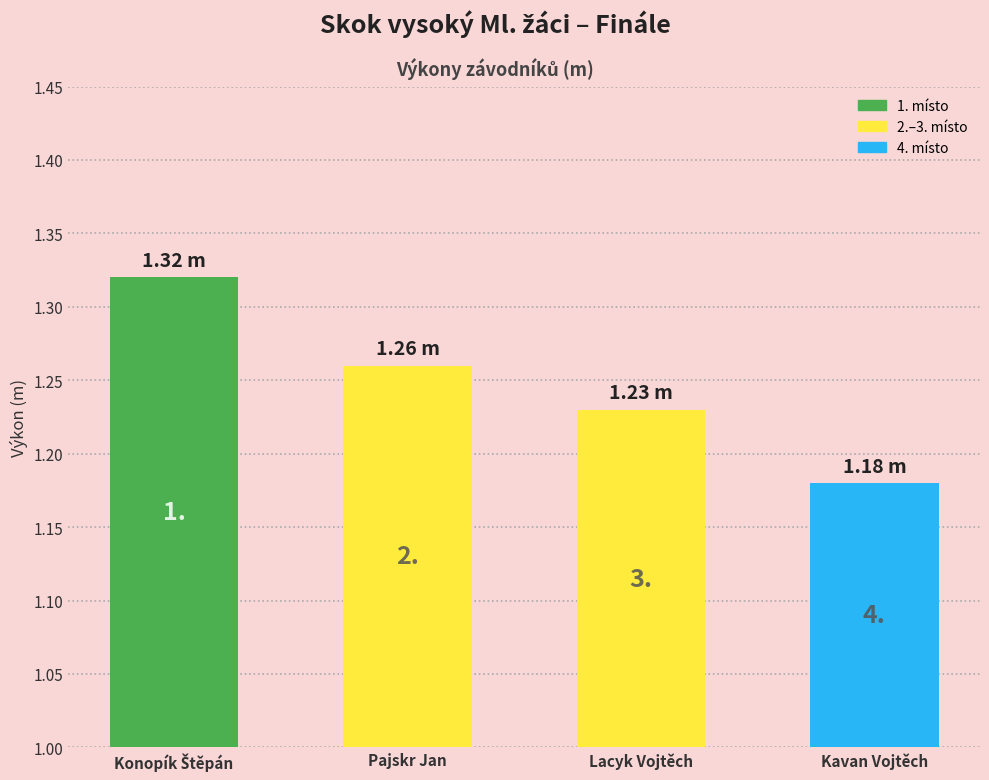

What is the label of the 1st bar from the left?

Konopík Štěpán